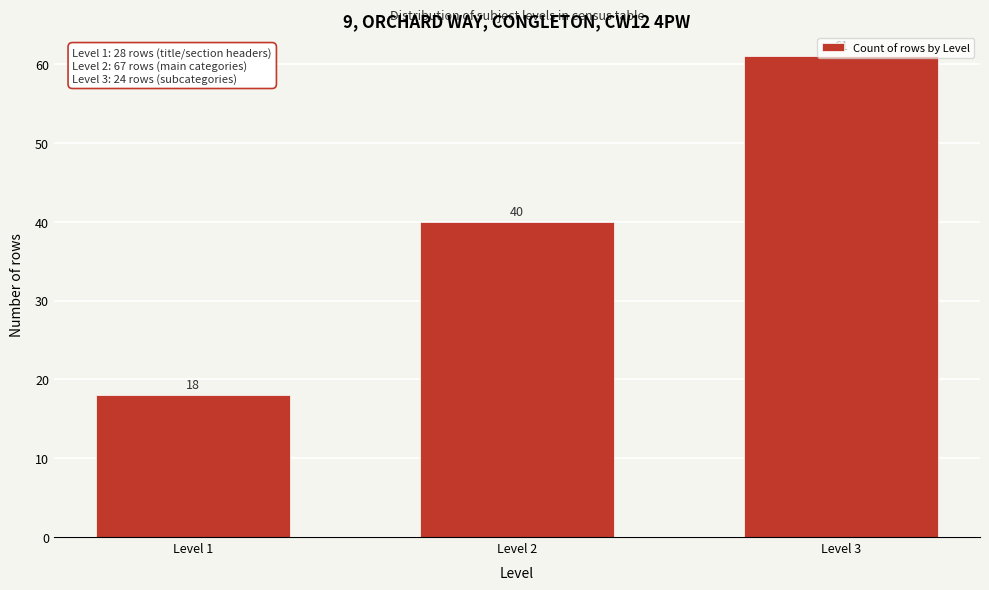

How many values are between 18 and 61?

3